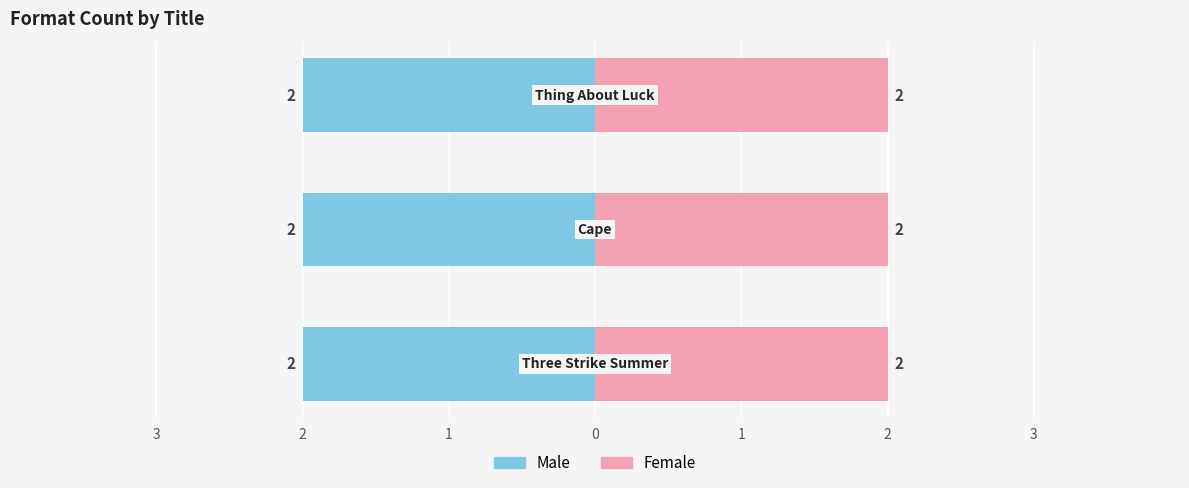

Between Three Strike Summer and Thing About Luck, which series saw the biggest shift?

Male